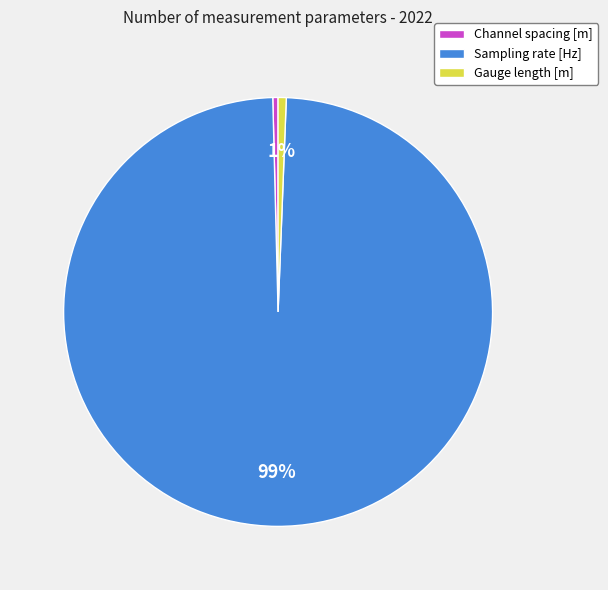

To the nearest percent, what percentage of the pie is Sampling rate [Hz]?

99%